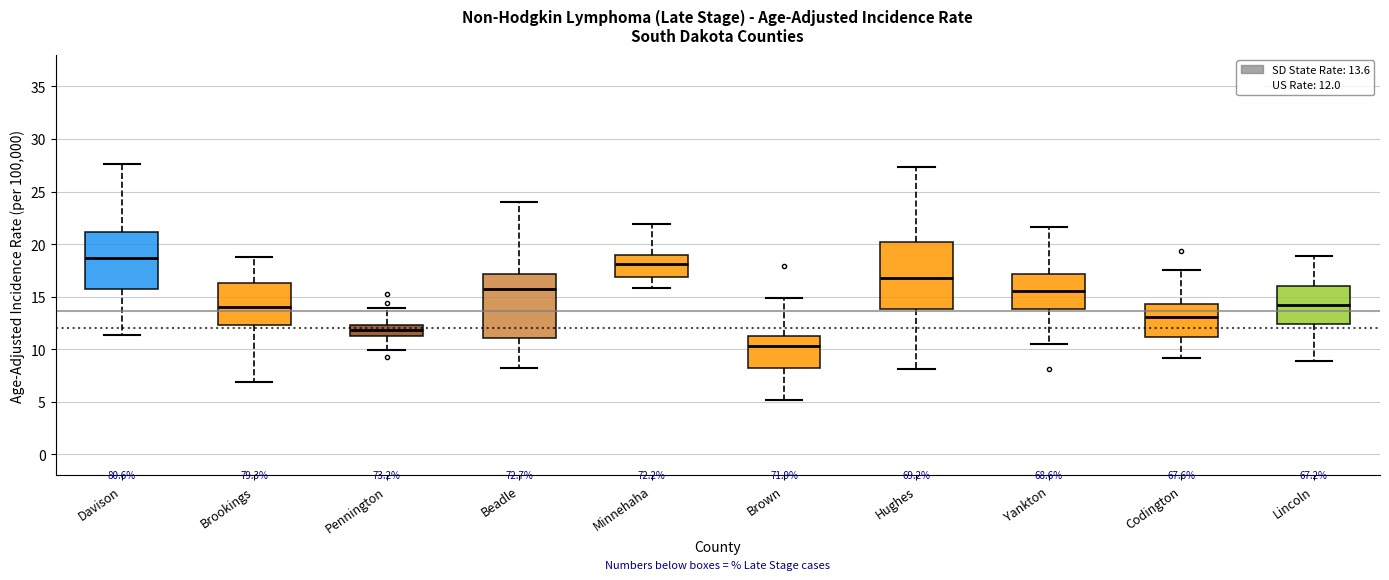

Reading left to right, read every box against the y-axis: the position of its median line, the range the box covers, and the ends of its whiskers. The values are not printed on the chart, so give them approximately, as read against the axis.

Davison: median 18.5, box 15.5 to 21.0, whiskers 11.5 to 27.5
Brookings: median 14.0, box 12.5 to 16.5, whiskers 7.0 to 19.0
Pennington: median 12.0, box 11.5 to 12.5, whiskers 10.0 to 14.0
Beadle: median 16.0, box 11.0 to 17.0, whiskers 8.0 to 24.0
Minnehaha: median 18.0, box 17.0 to 19.0, whiskers 16.0 to 22.0
Brown: median 10.5, box 8.0 to 11.5, whiskers 5.0 to 15.0
Hughes: median 17.0, box 14.0 to 20.0, whiskers 8.0 to 27.5
Yankton: median 15.5, box 14.0 to 17.0, whiskers 10.5 to 21.5
Codington: median 13.0, box 11.0 to 14.5, whiskers 9.0 to 17.5
Lincoln: median 14.0, box 12.5 to 16.0, whiskers 9.0 to 19.0